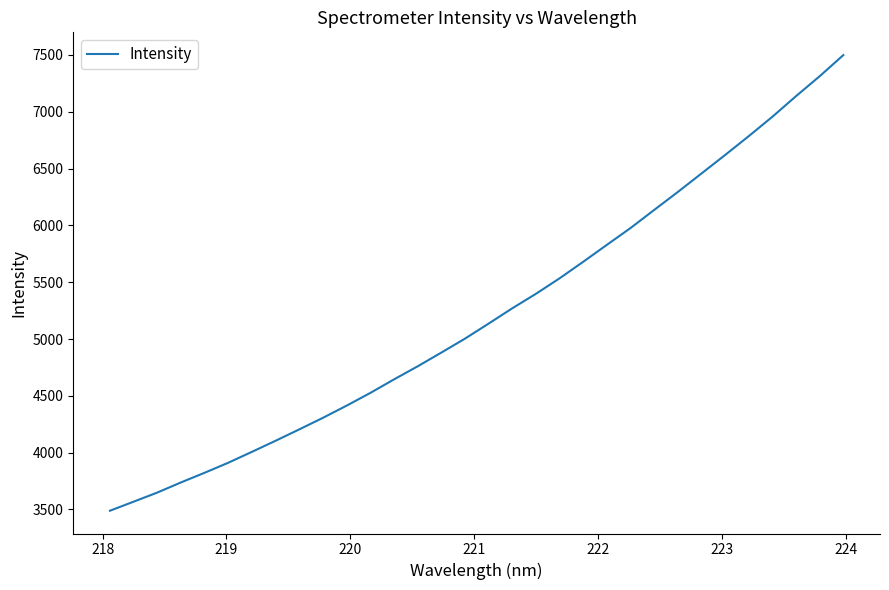

What is the smallest value displayed?

3488.9